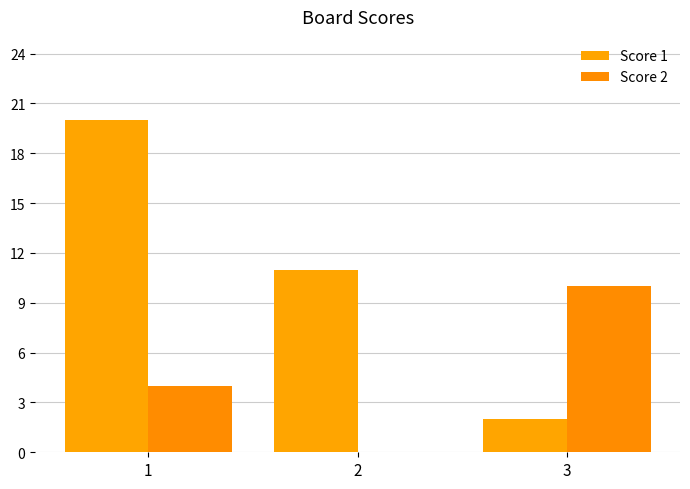

What is the difference between the second highest and minimum values in the Score 2 series?

4